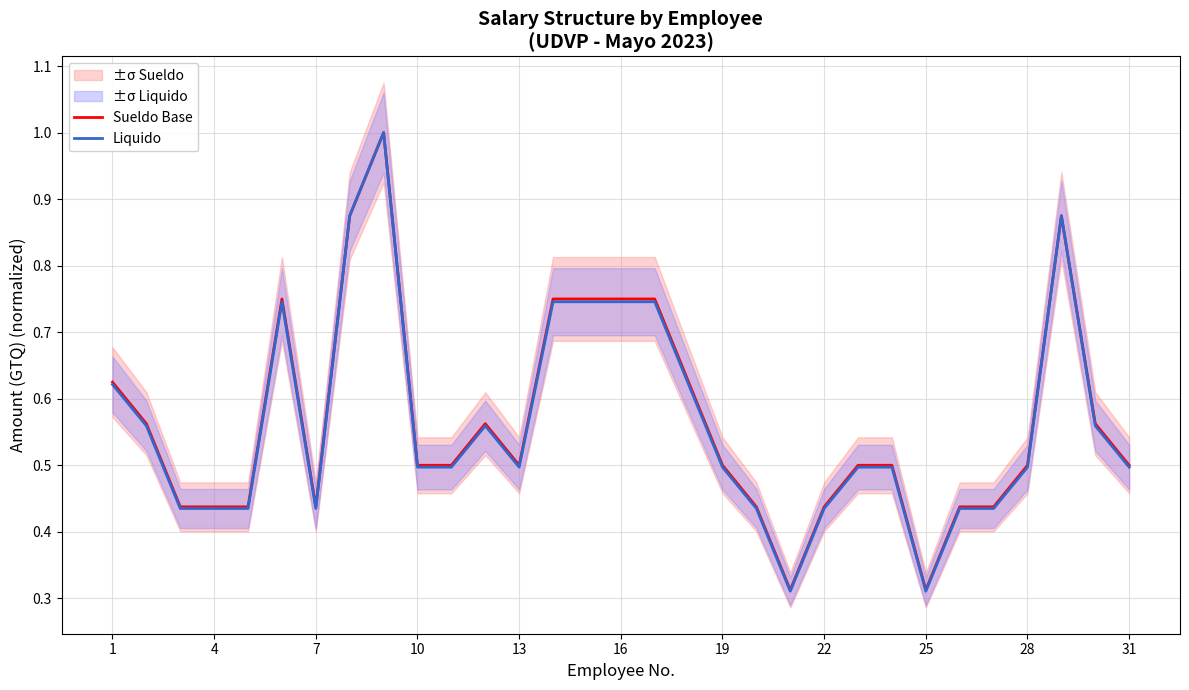

Count the Sueldo Base values in the range 0 to 1.

31